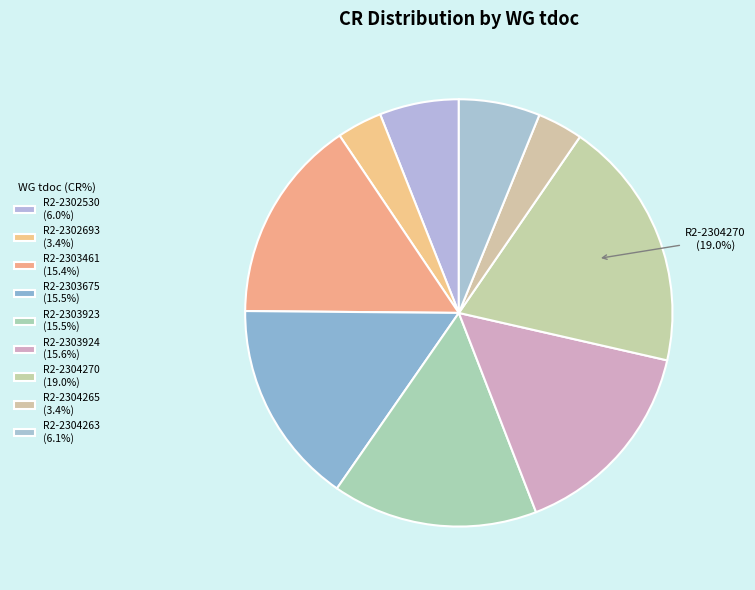

To the nearest percent, what is the difference between the R2-2303923 and R2-2302530 slice percentages?

10%